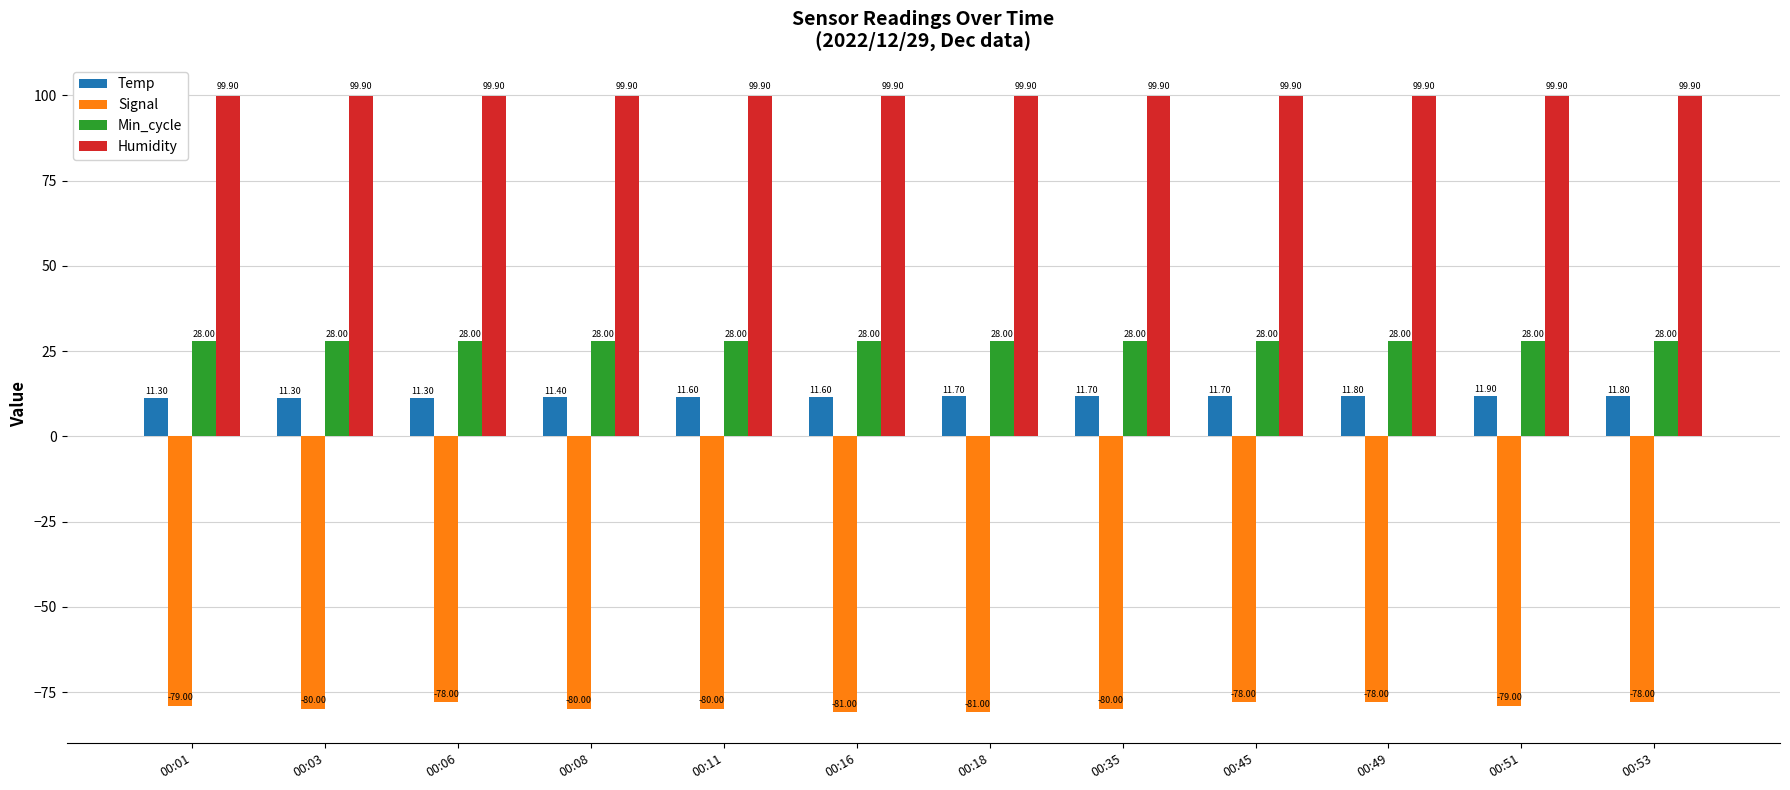

What is the total value across all series at 00:03?

59.2